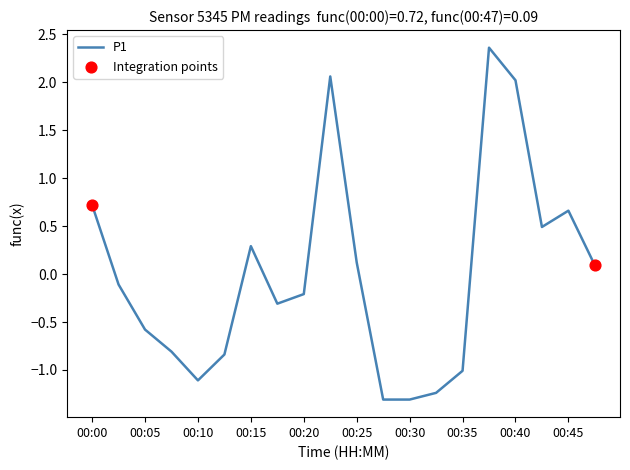

What is the difference between the maximum and minimum values?

3.7